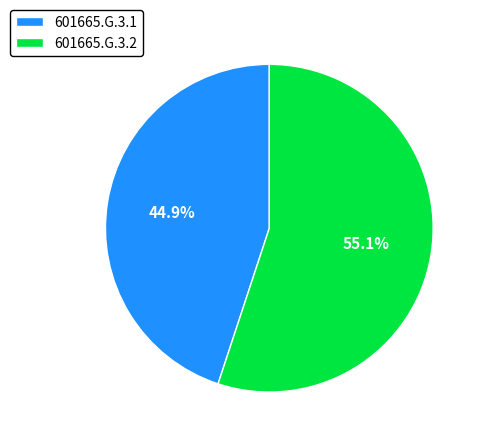

To the nearest percent, what percentage of the pie is 601665.G.3.2?

55%